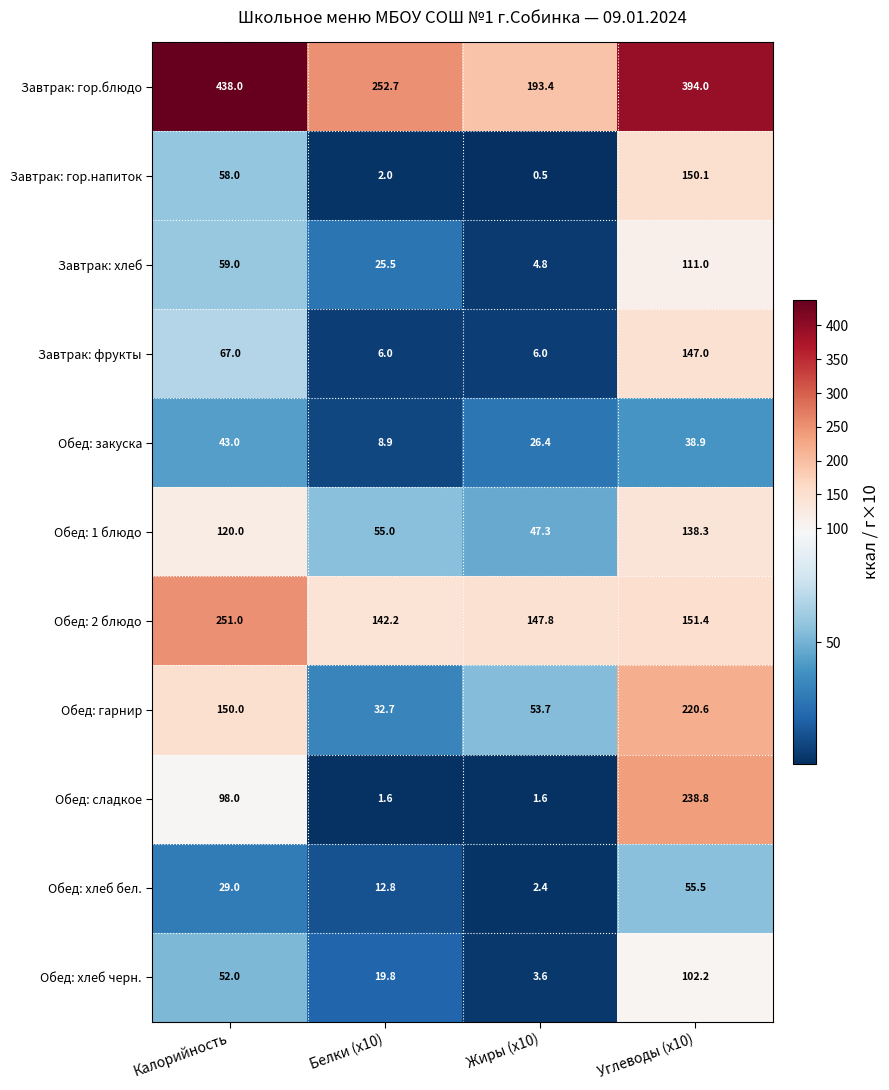

Which category has the highest value in the Завтрак: гор.блюдо series?

Калорийность